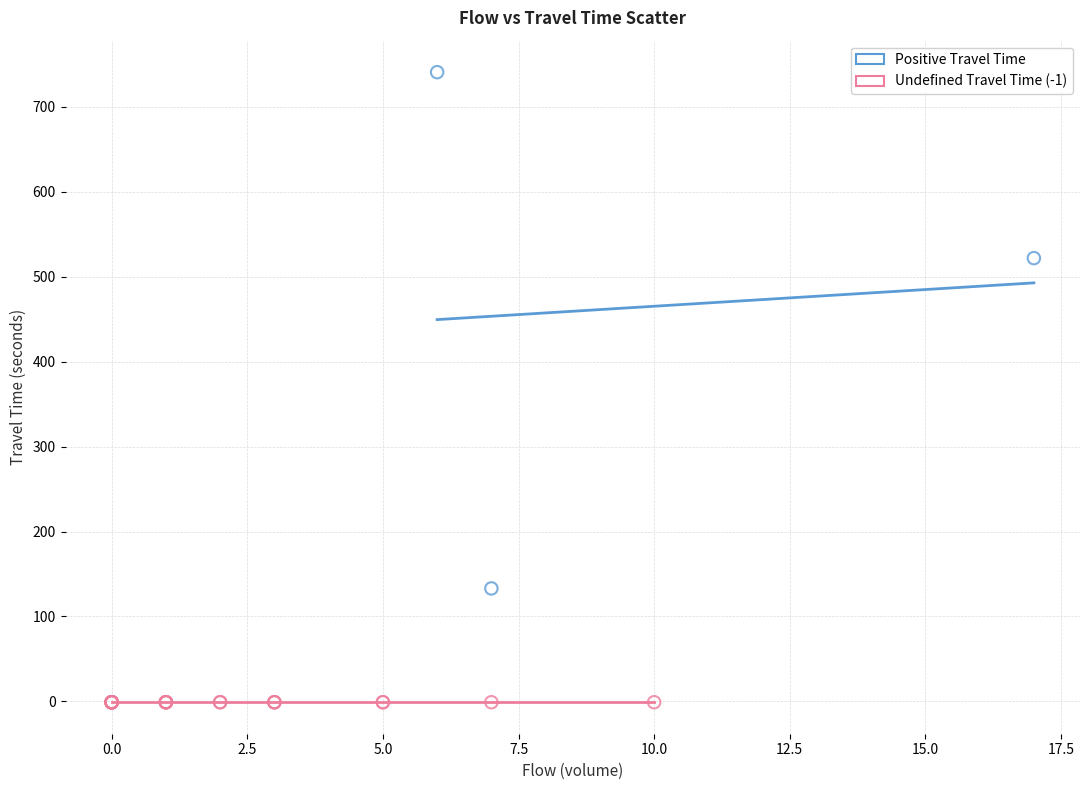

Which series reaches the maximum Y coordinate?

Positive Travel Time